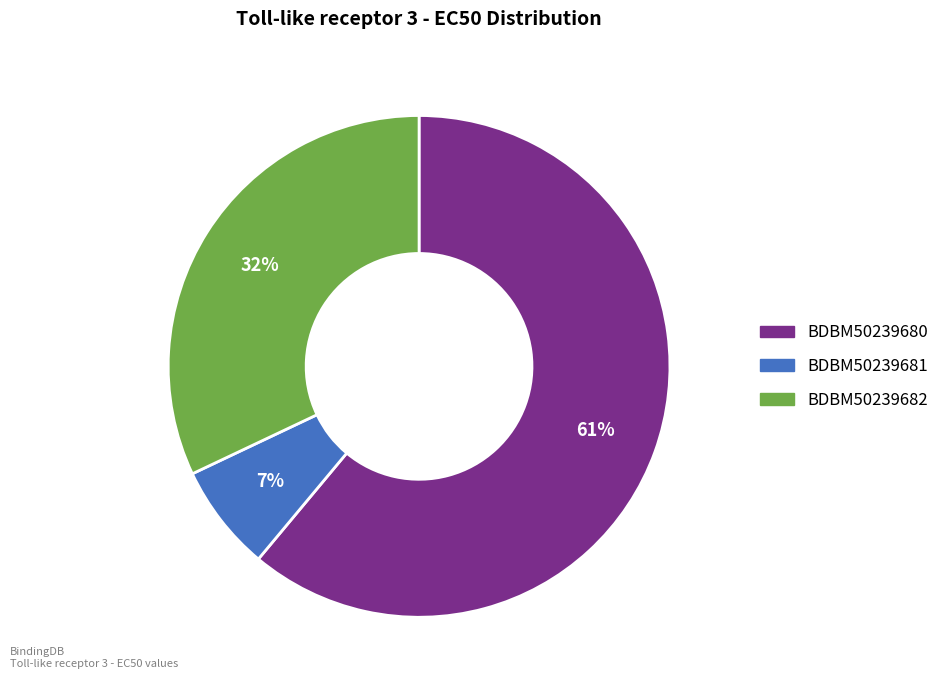

To the nearest percent, what is the average slice percentage?

33%